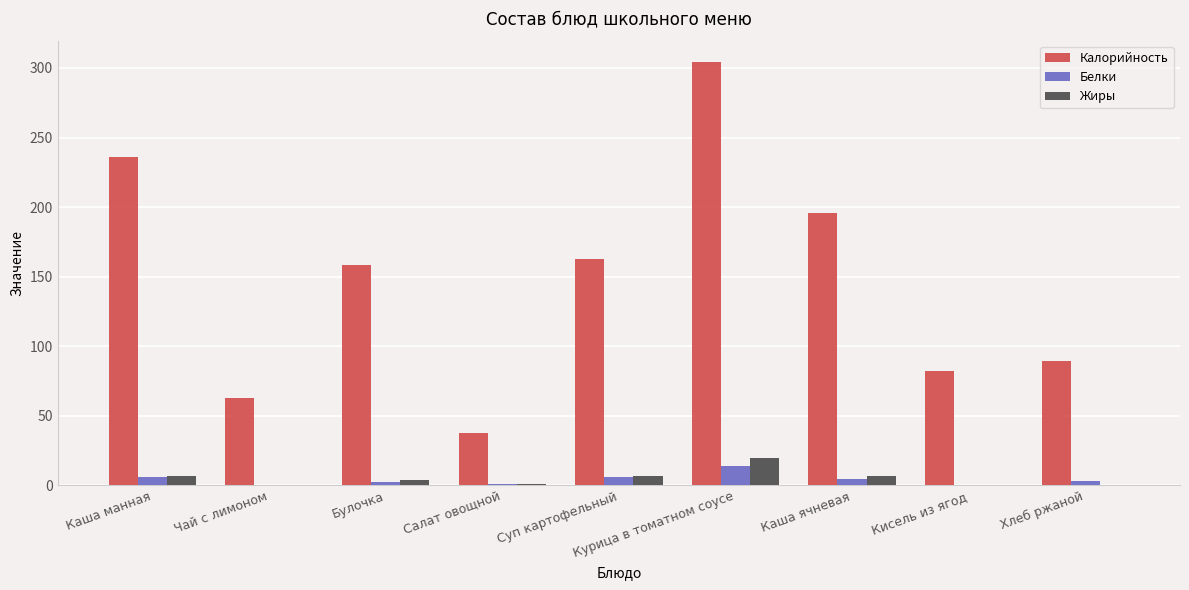

How many data points in Калорийность are above 158?

5